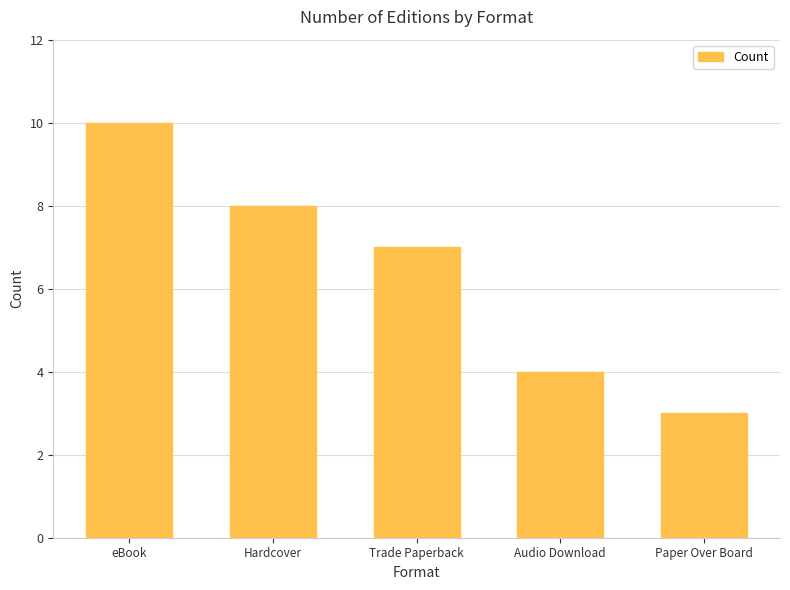

What is the change in value from eBook to Trade Paperback?

-3